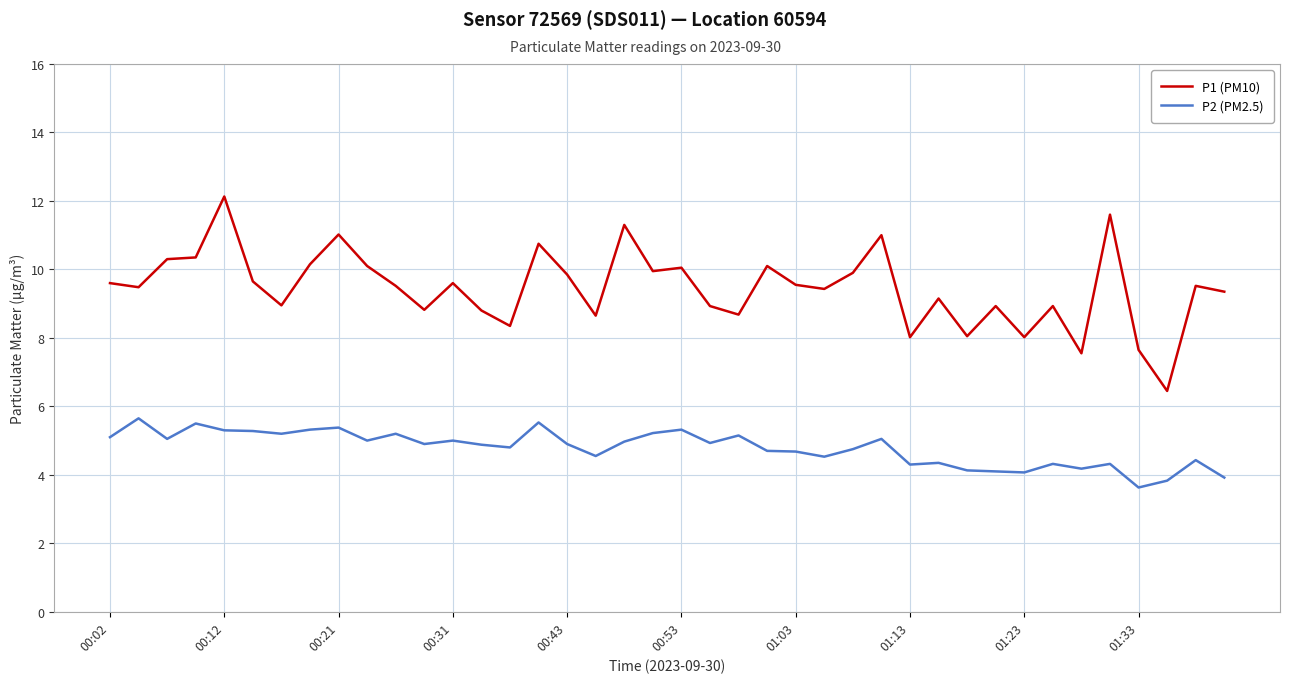

What is the lowest value of the P2 (PM2.5) series?

3.6